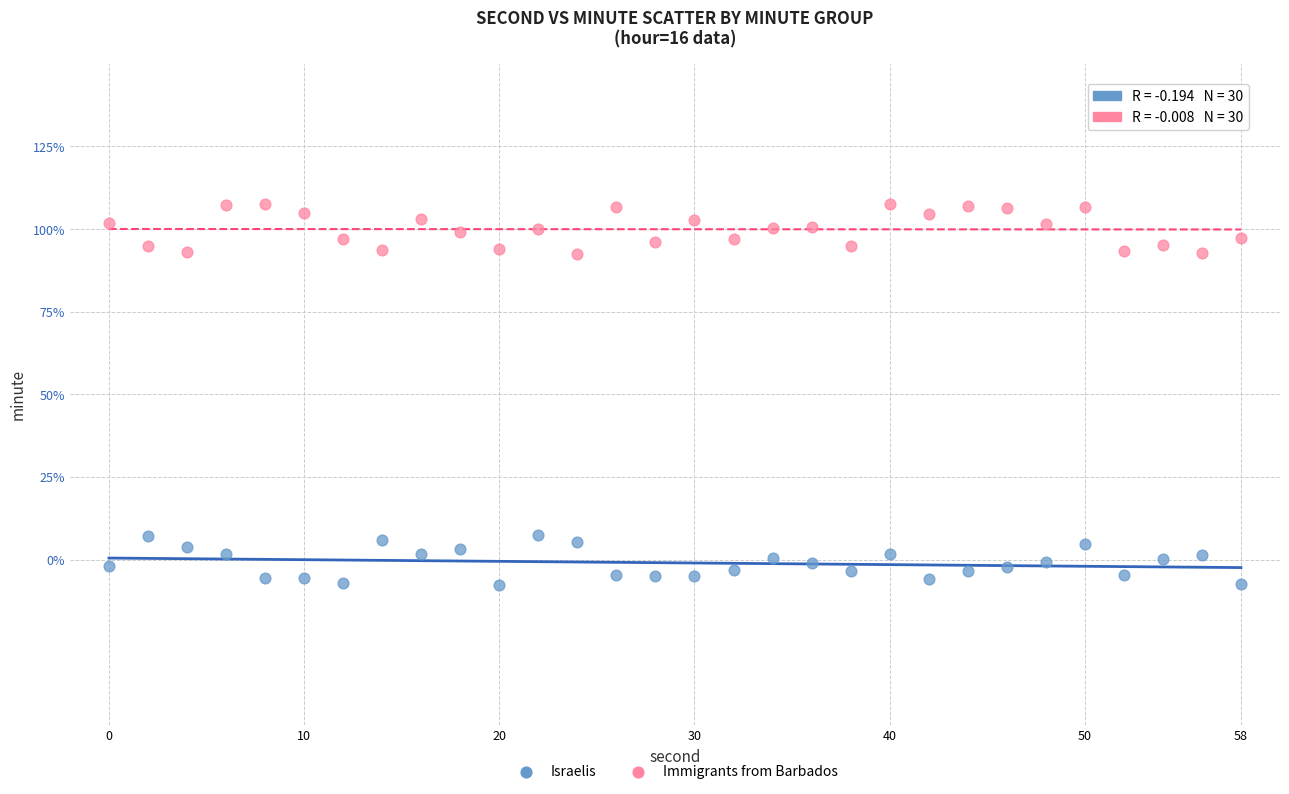

What are all the series names shown in the legend?

Israelis, Immigrants from Barbados